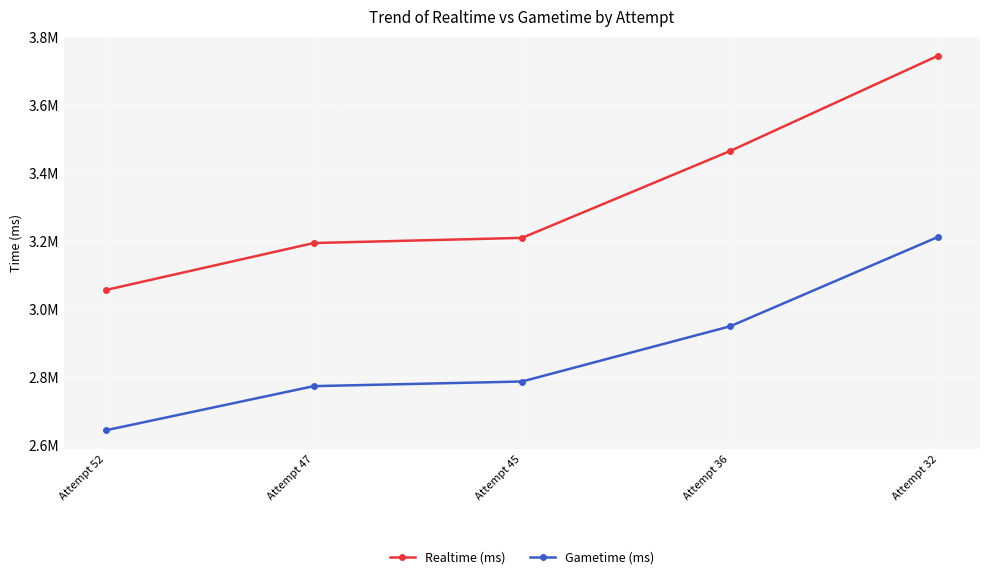

List the series in order of their overall mean, lowest first.

Gametime (ms), Realtime (ms)